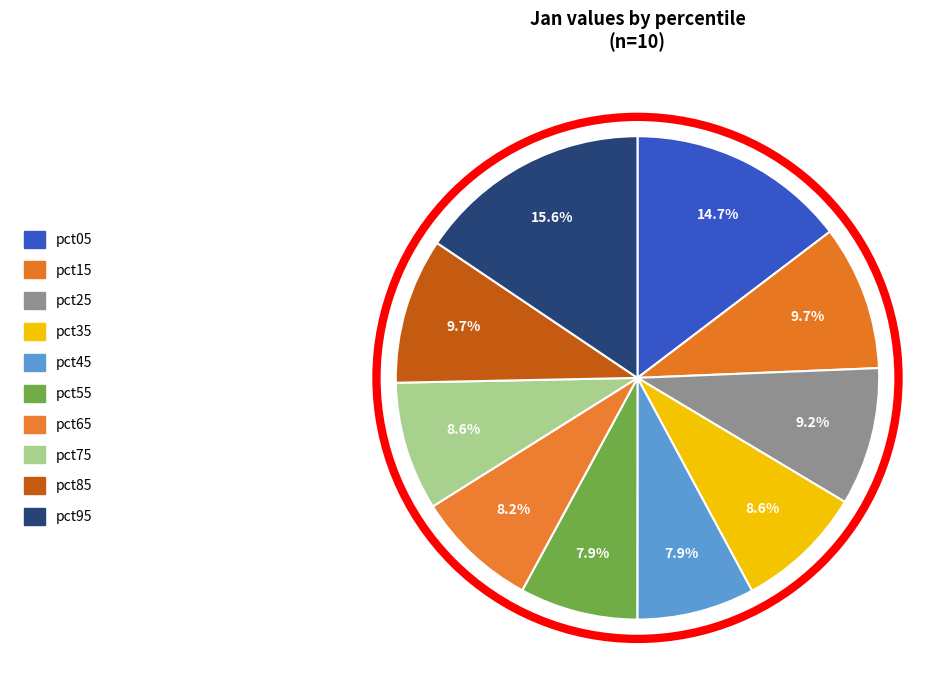

Is it true that pct75 is 9% of the pie?

True